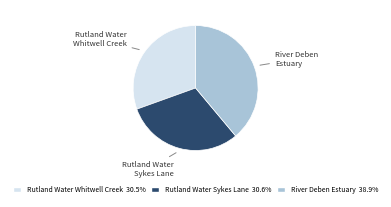

Does any single category account for the majority?

No